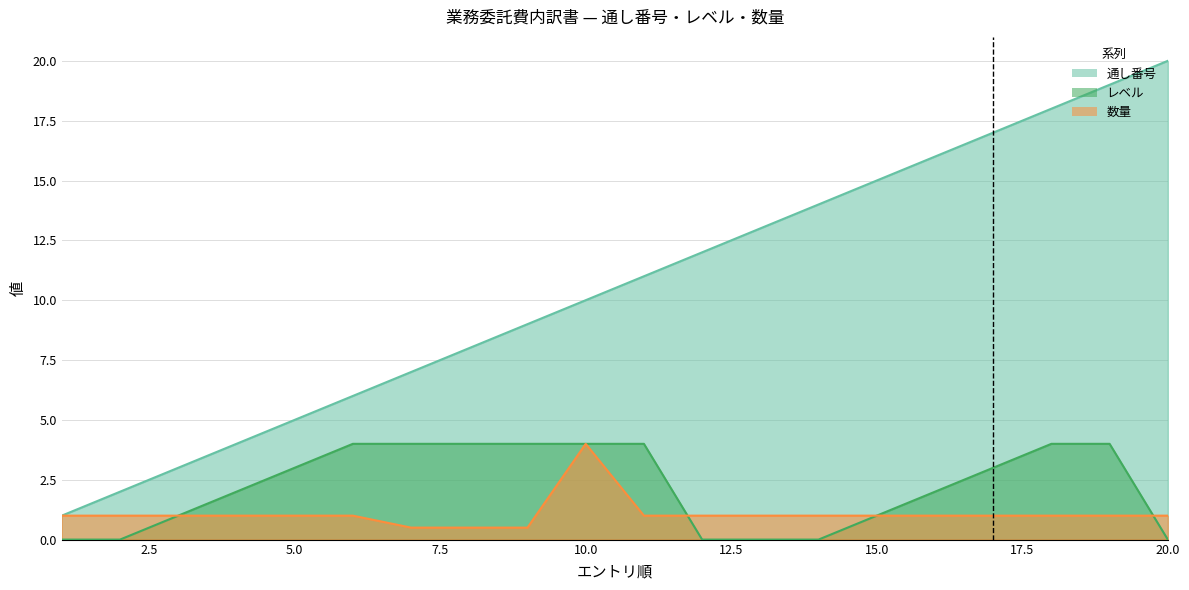

What is the average value of the 通し番号 series?

10.5